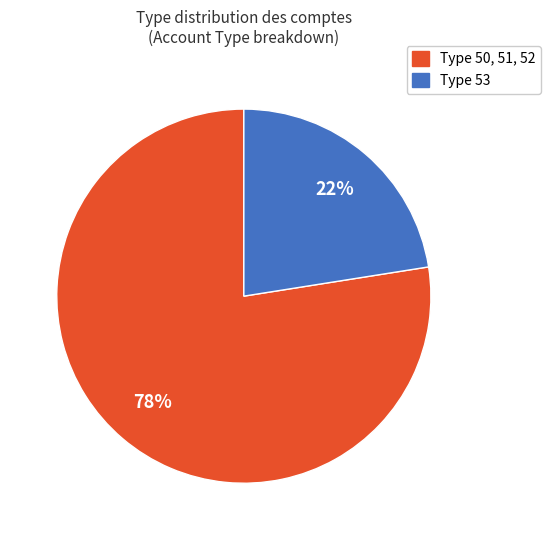

Rank the categories by value from highest to lowest.

Type 50, 51, 52, Type 53